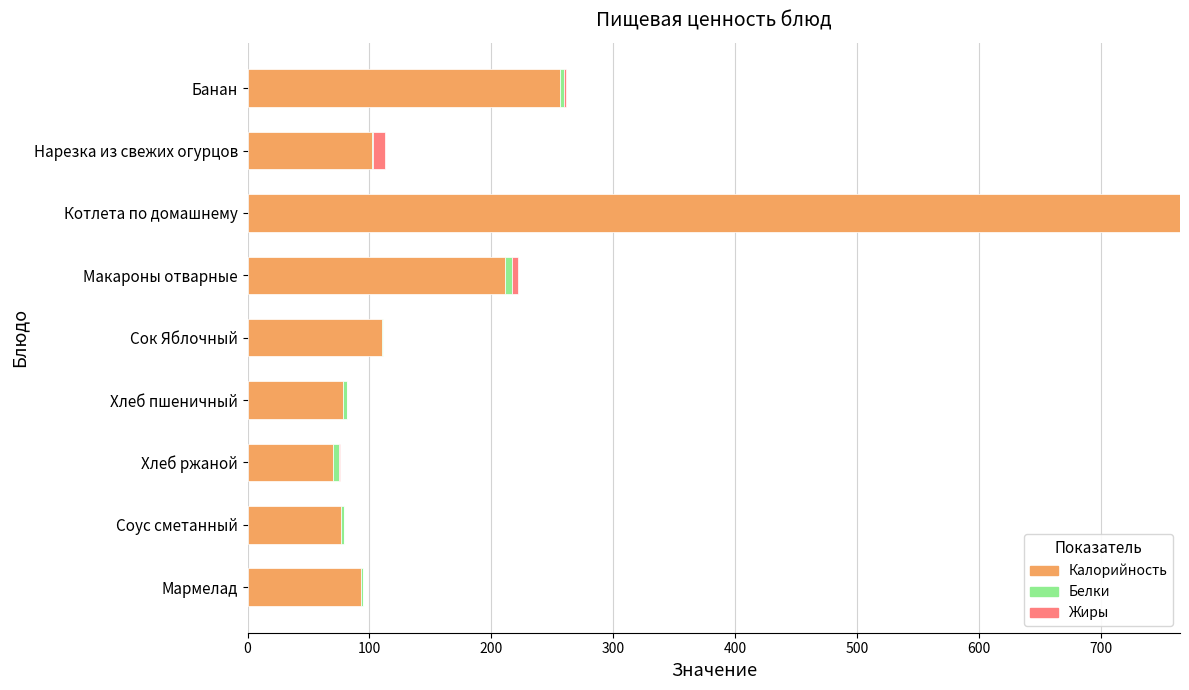

At which category is the sum across all series the highest?

Котлета по домашнему